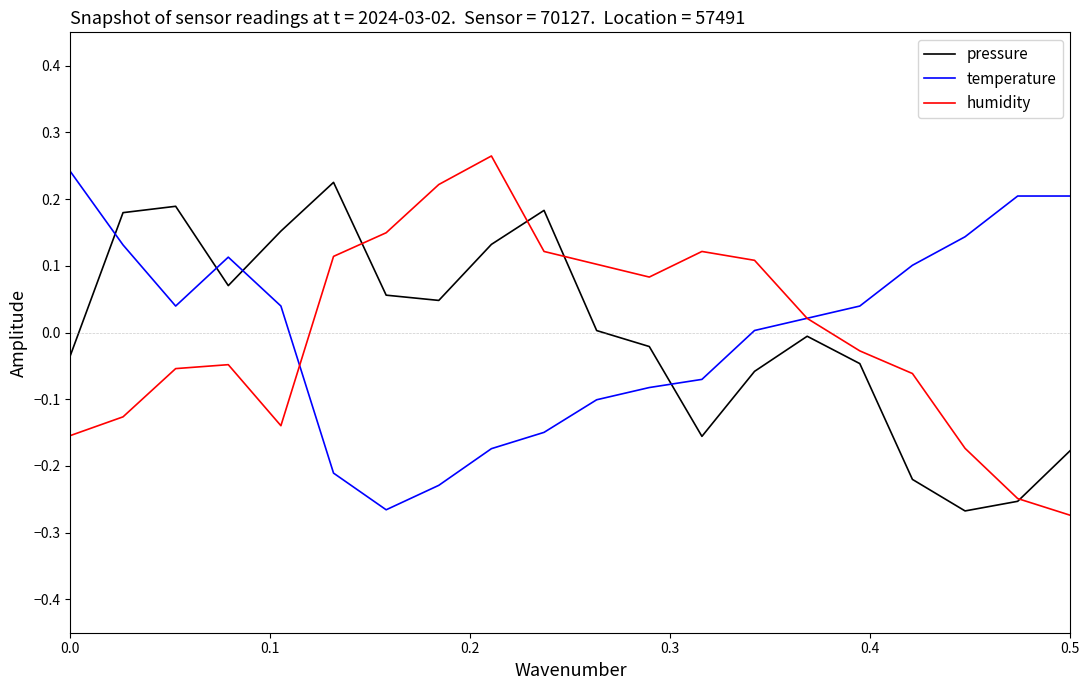

How many intersections are there between pressure and temperature?

4